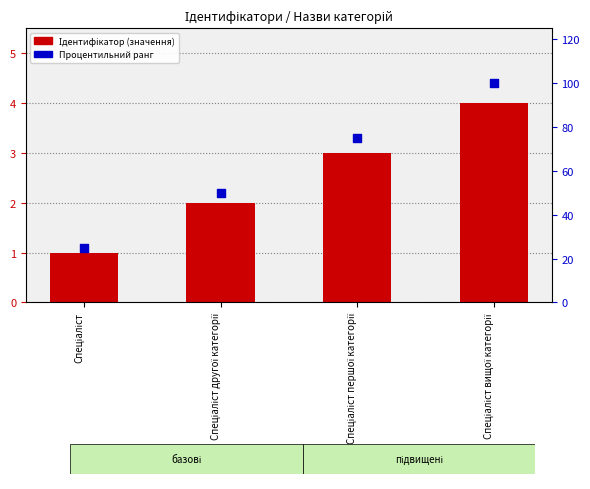

At which category is the sum across all series the highest?

Спеціаліст вищої категорії